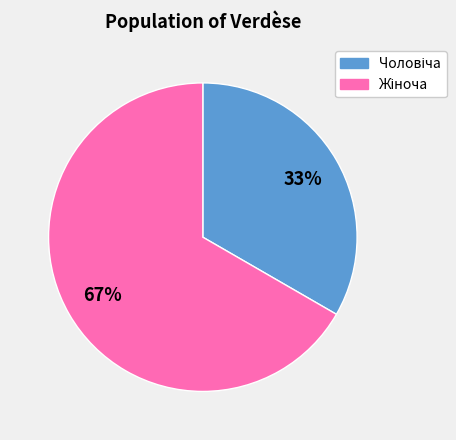

Is there any slice that represents more than half of the pie?

Yes